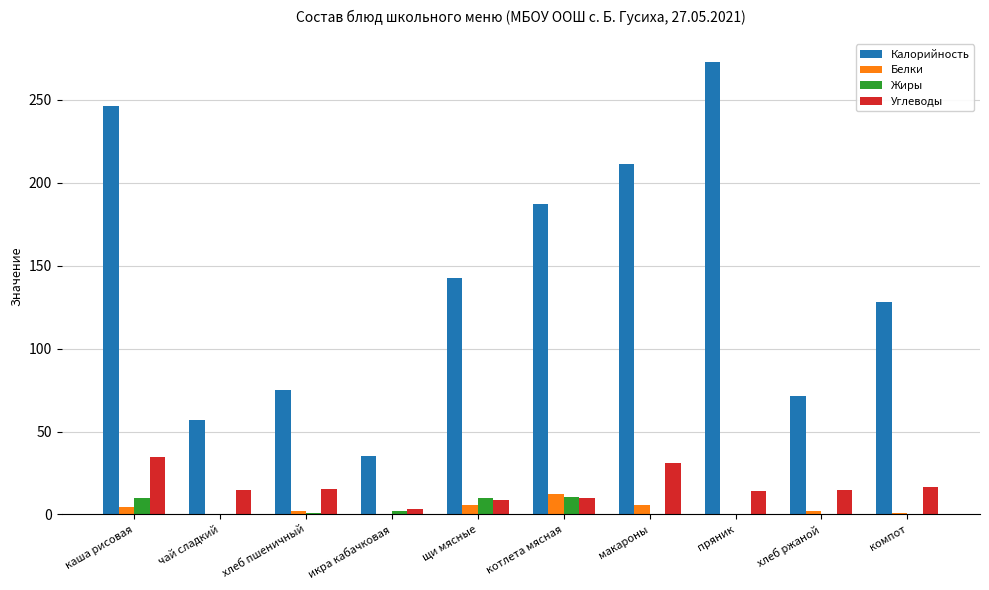

The value of Белки at щи мясные is 5.8. True or false?

True